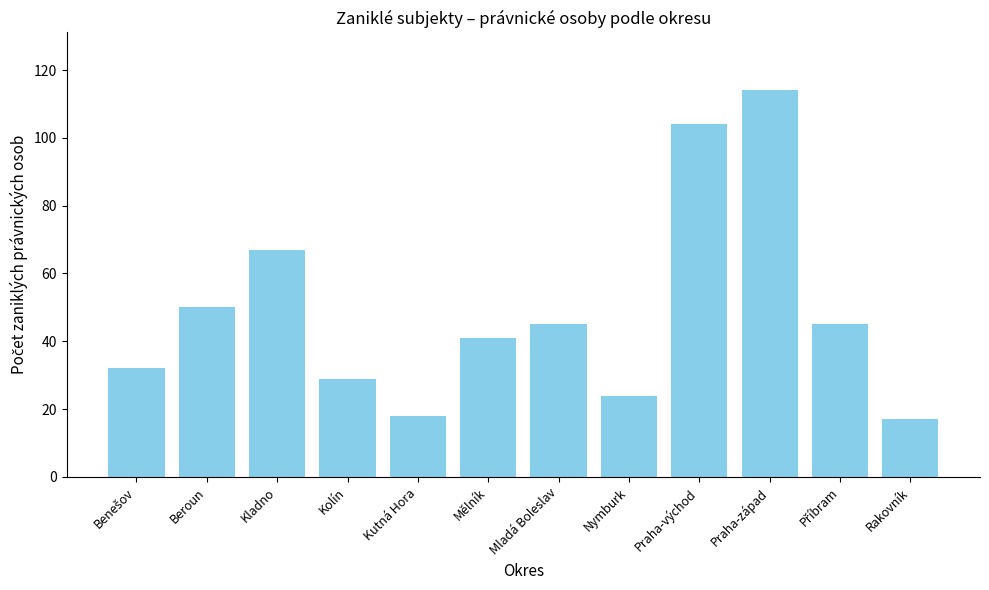

Which has a higher value, Praha-západ or Praha-východ?

Praha-západ